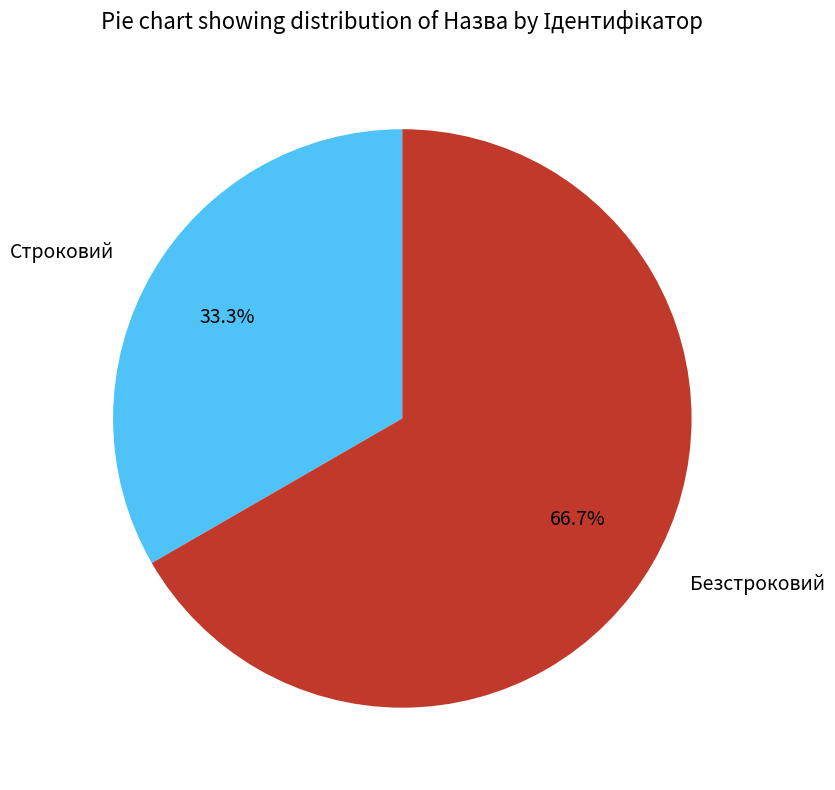

What is the largest slice in the pie chart?

Безстроковий